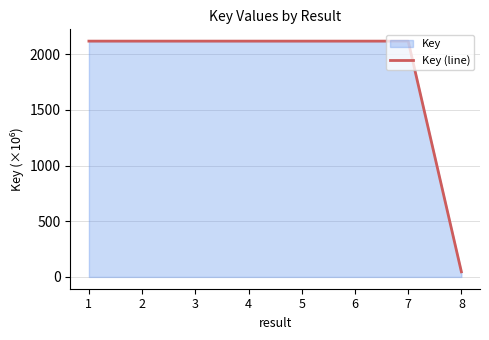

The chart shows a value of 2117.9 at 2. True or false?

True